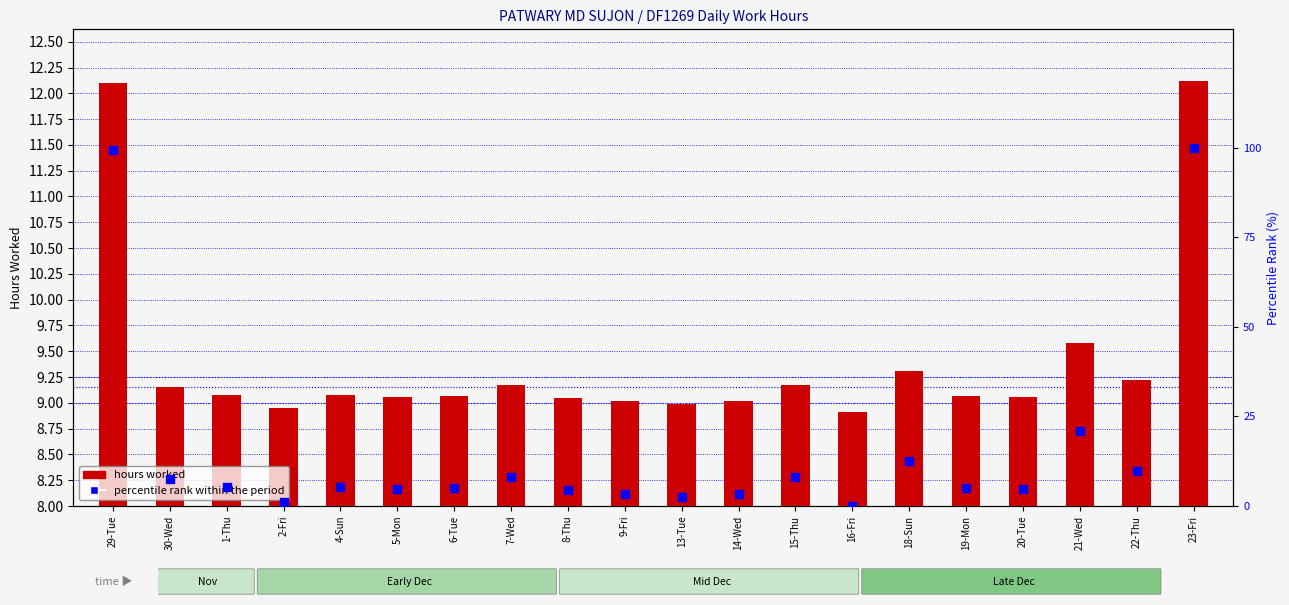

Which series contains the lowest Y value?

percentile rank within the period